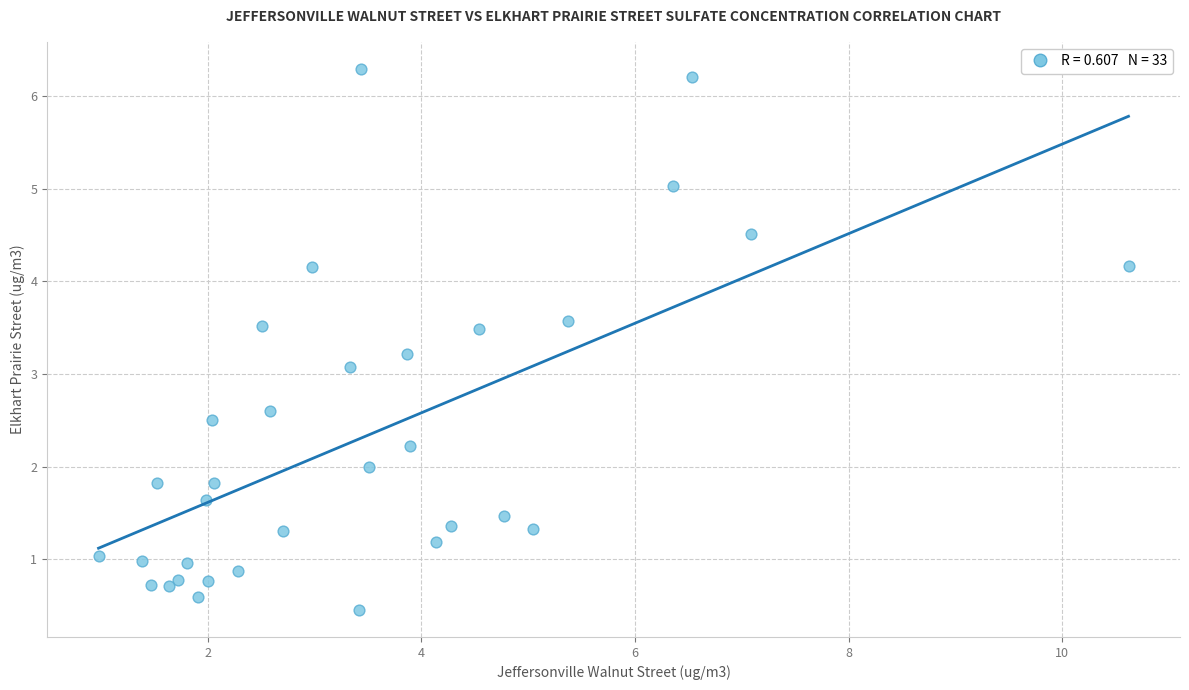

What Y value in the scatter plot is closest to 3?

3.1